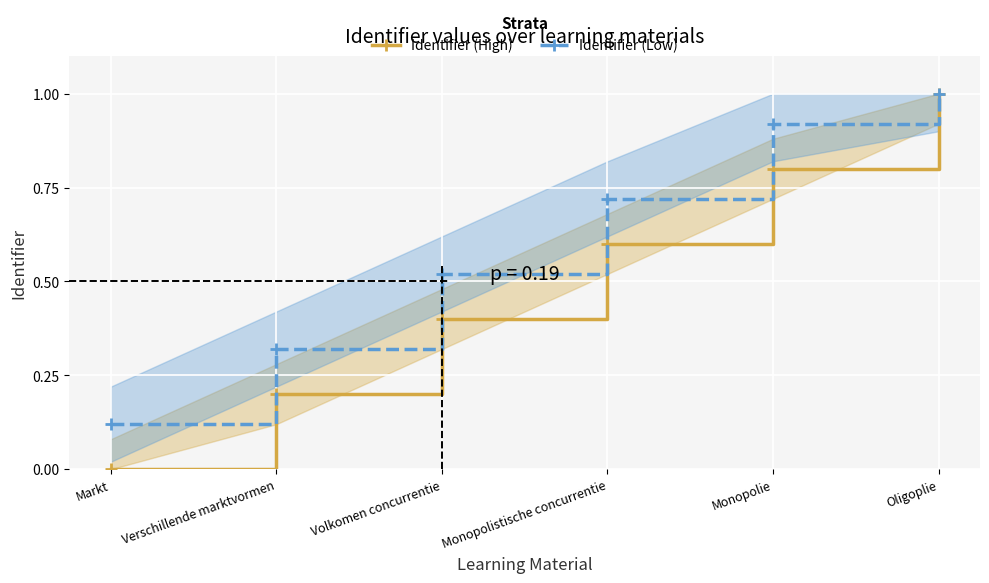

List the labels in order of Identifier (Low) value, smallest first.

Markt, Verschillende marktvormen, Volkomen concurrentie, Monopolistische concurrentie, Monopolie, Oligoplie